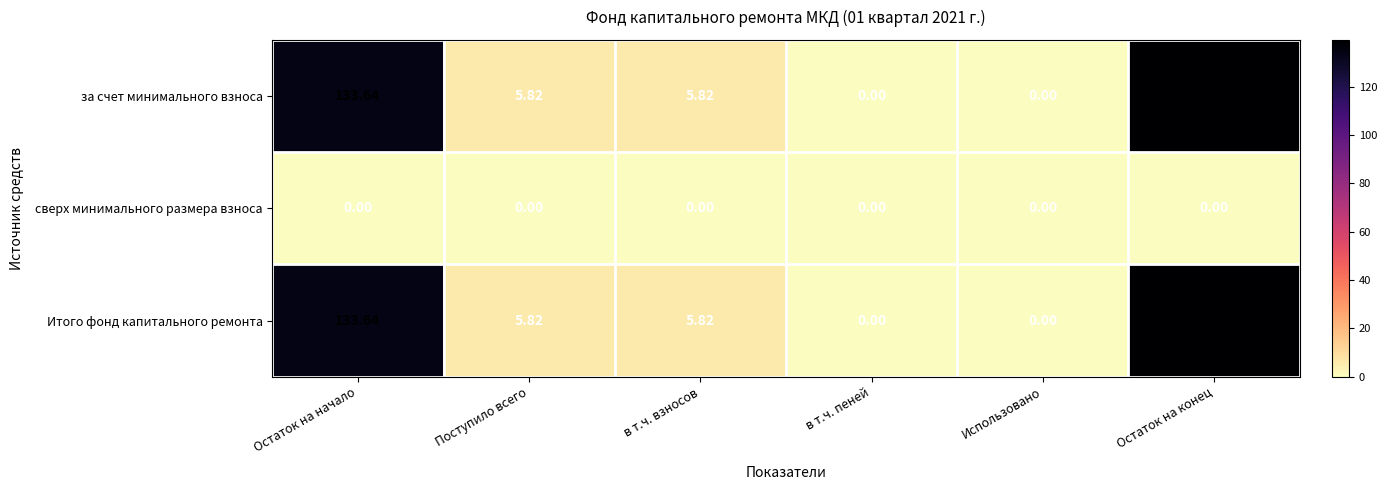

Where does the за счет минимального взноса series first go above 5?

Остаток на начало